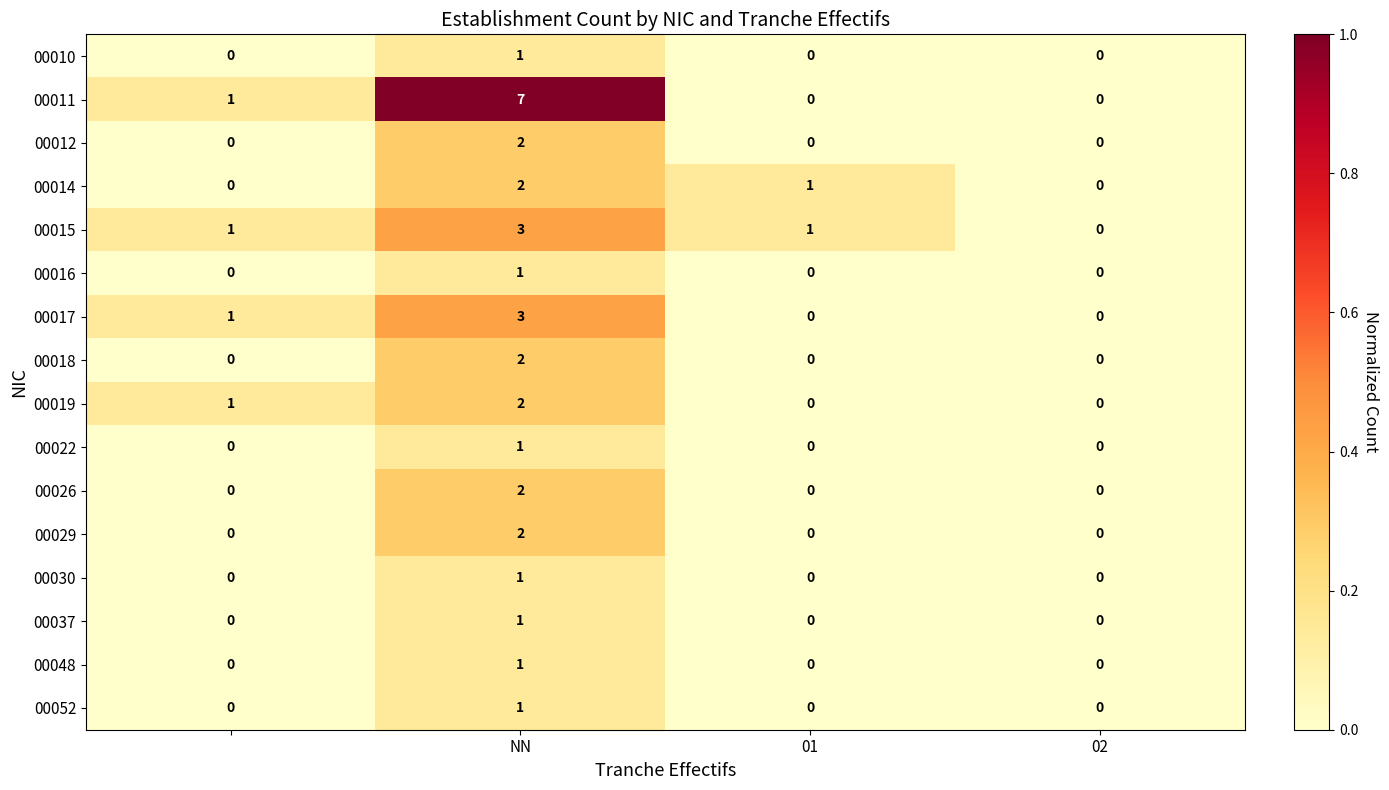

Count the number of categories in the chart.

4